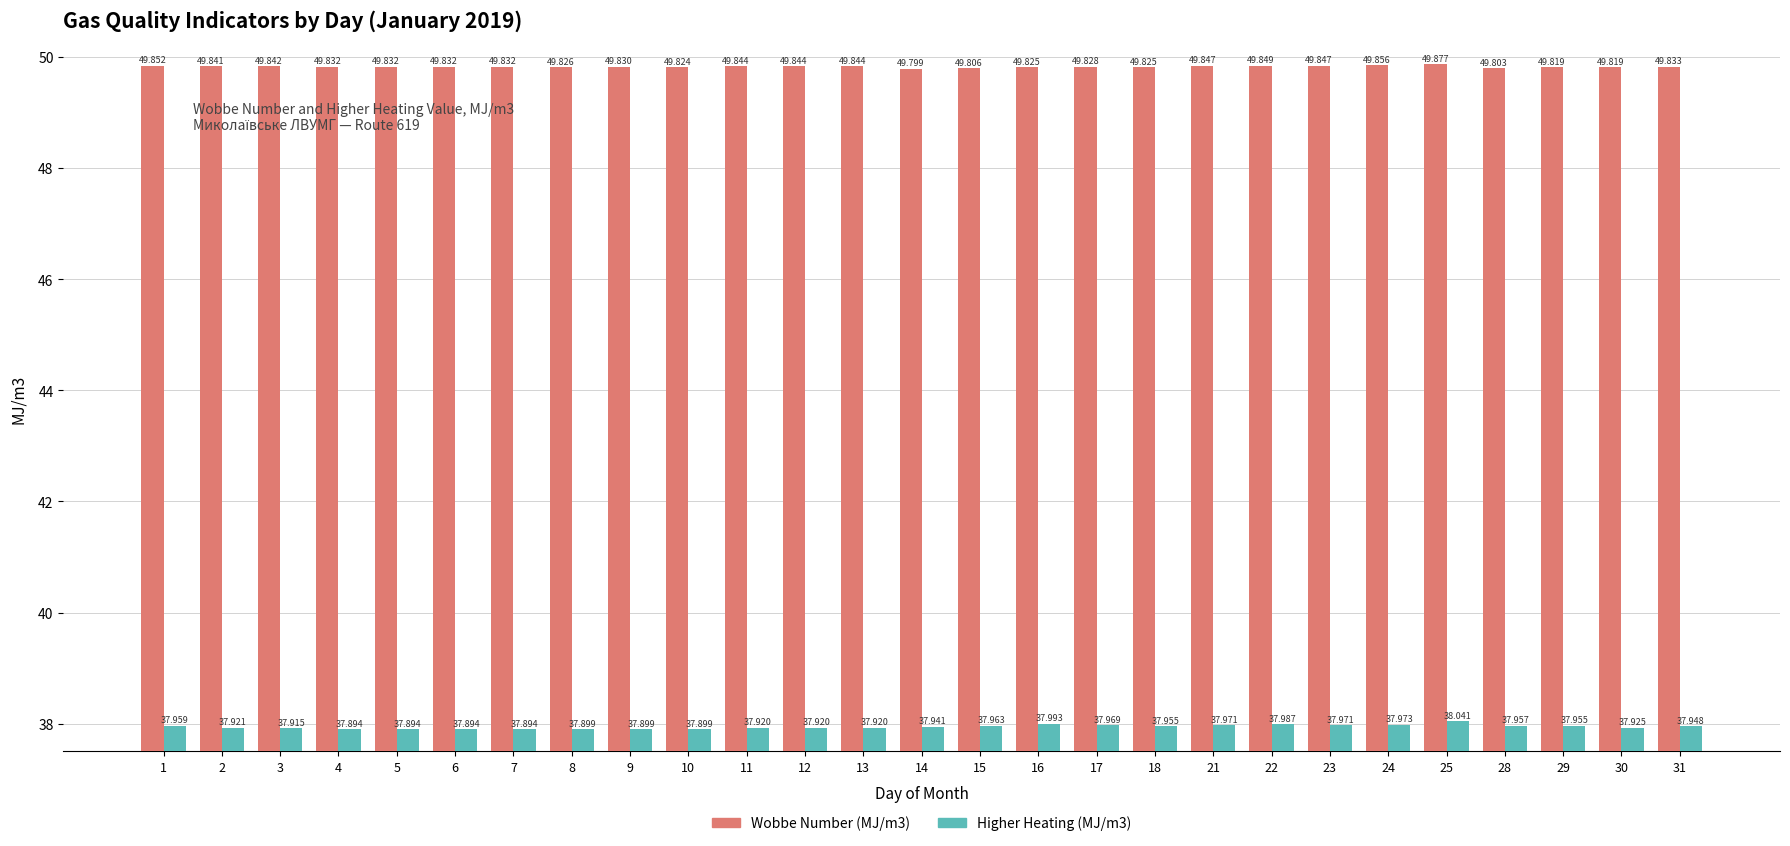

Rank the series by their maximum value, from lowest to highest.

Higher Heating (MJ/m3), Wobbe Number (MJ/m3)